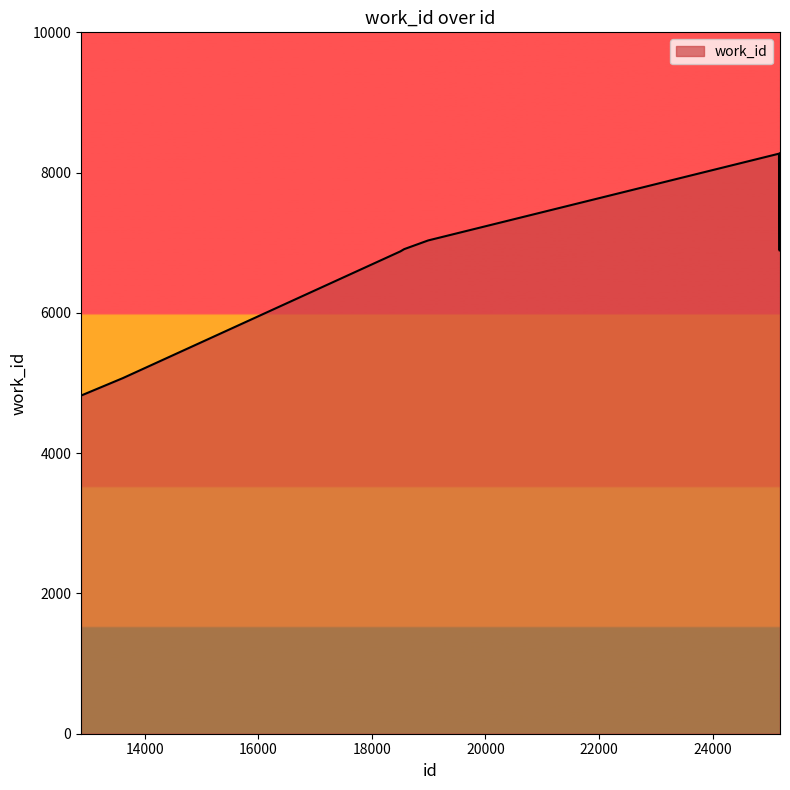

What is the maximum value shown in the chart?

8274